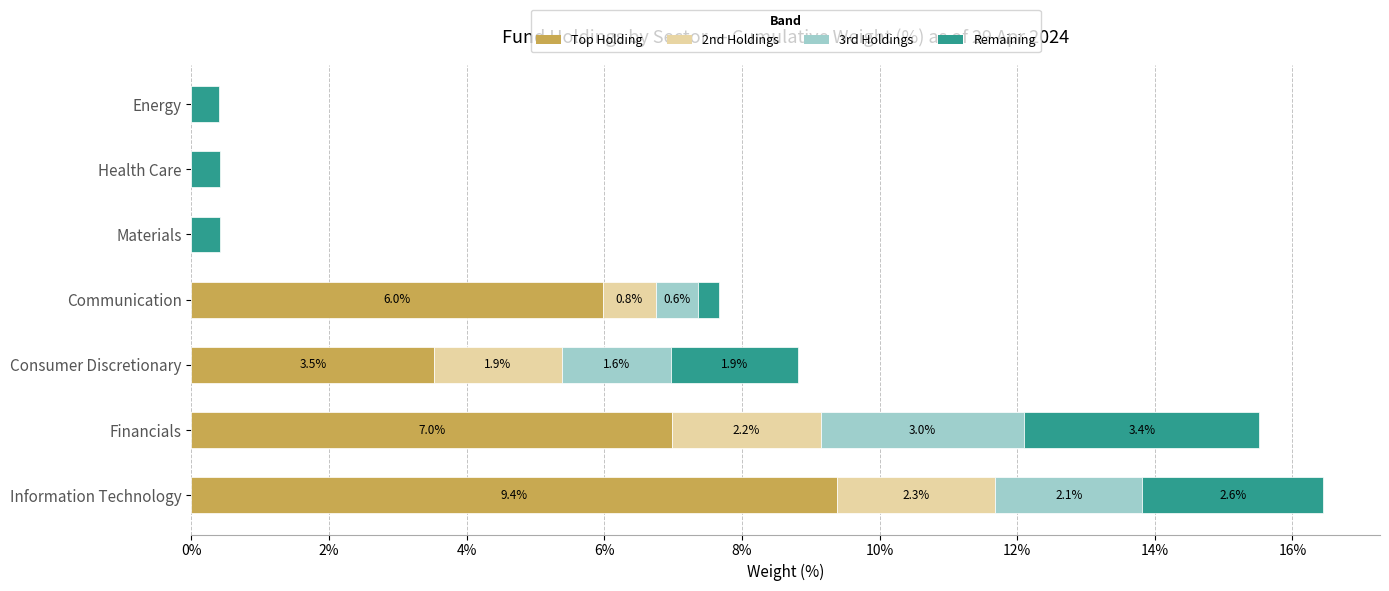

True or false: Top Holding has a value of 7.0 at Financials.

True